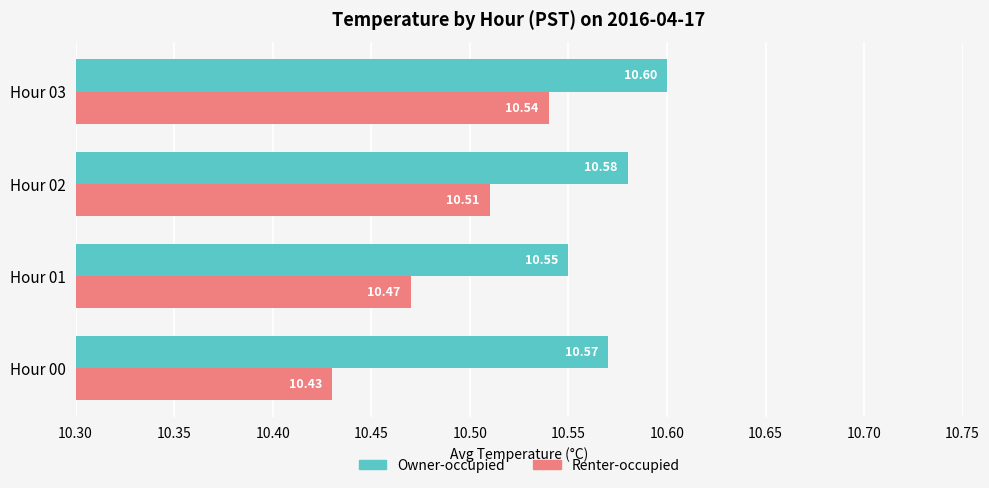

Which series has the largest total across all categories?

Owner-occupied